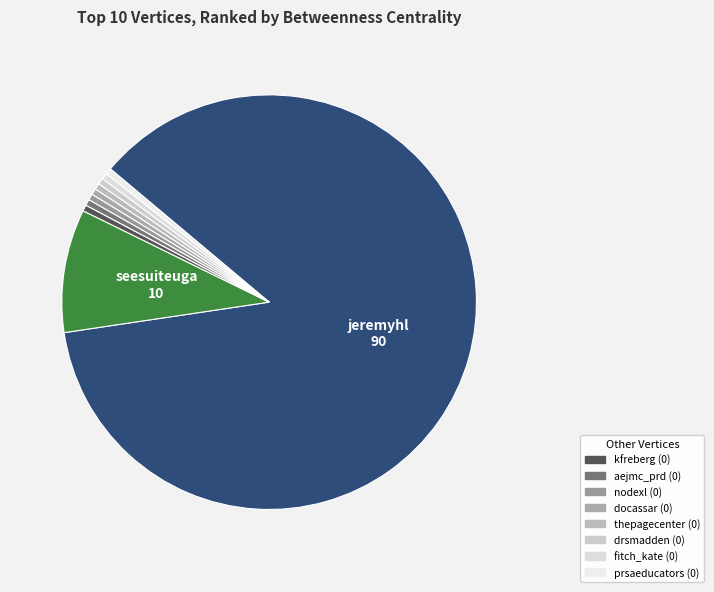

Is there a majority slice in this chart?

Yes